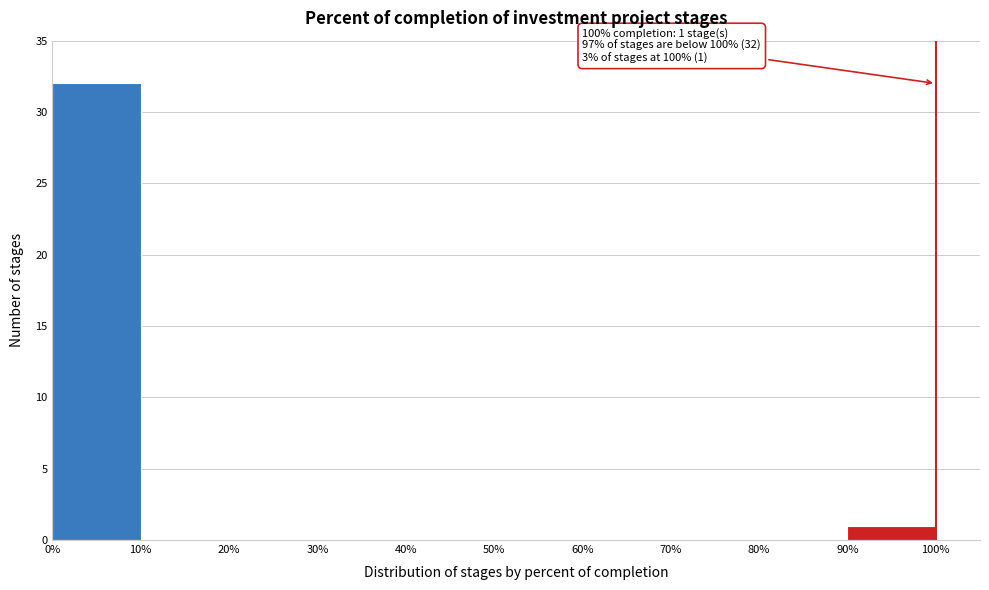

Over which range of the x-axis is the bar tallest?

0% to 10%